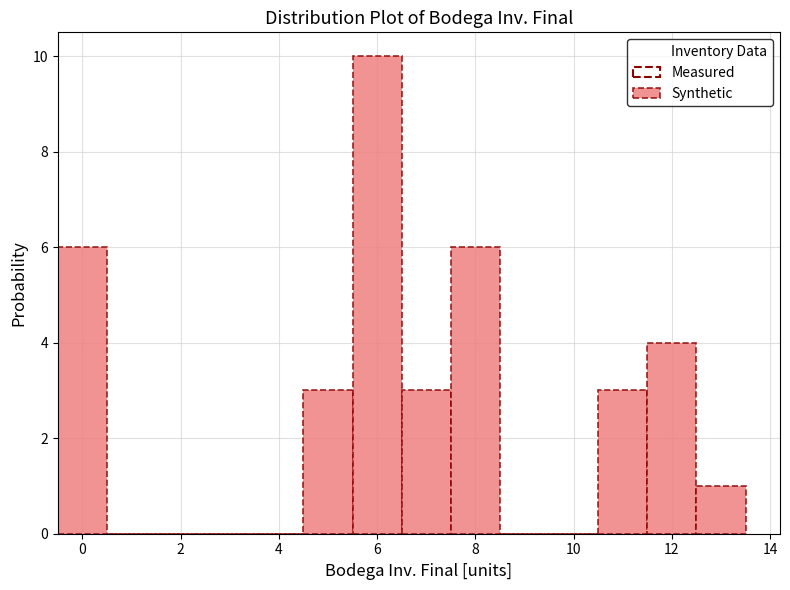

Reading left to right, list every bar in this chart as the range it spans on the x-axis followed by its height. Neither the bar edges nor the heights are printed on the chart, so give them approximately, as read against the axes.

-0.5 to 0.5: 6
0.5 to 1.5: 0
1.5 to 2.5: 0
2.5 to 3.5: 0
3.5 to 4.5: 0
4.5 to 5.5: 3
5.5 to 6.5: 10
6.5 to 7.5: 3
7.5 to 8.5: 6
8.5 to 9.5: 0
9.5 to 10.5: 0
10.5 to 11.5: 3
11.5 to 12.5: 4
12.5 to 13.5: 1